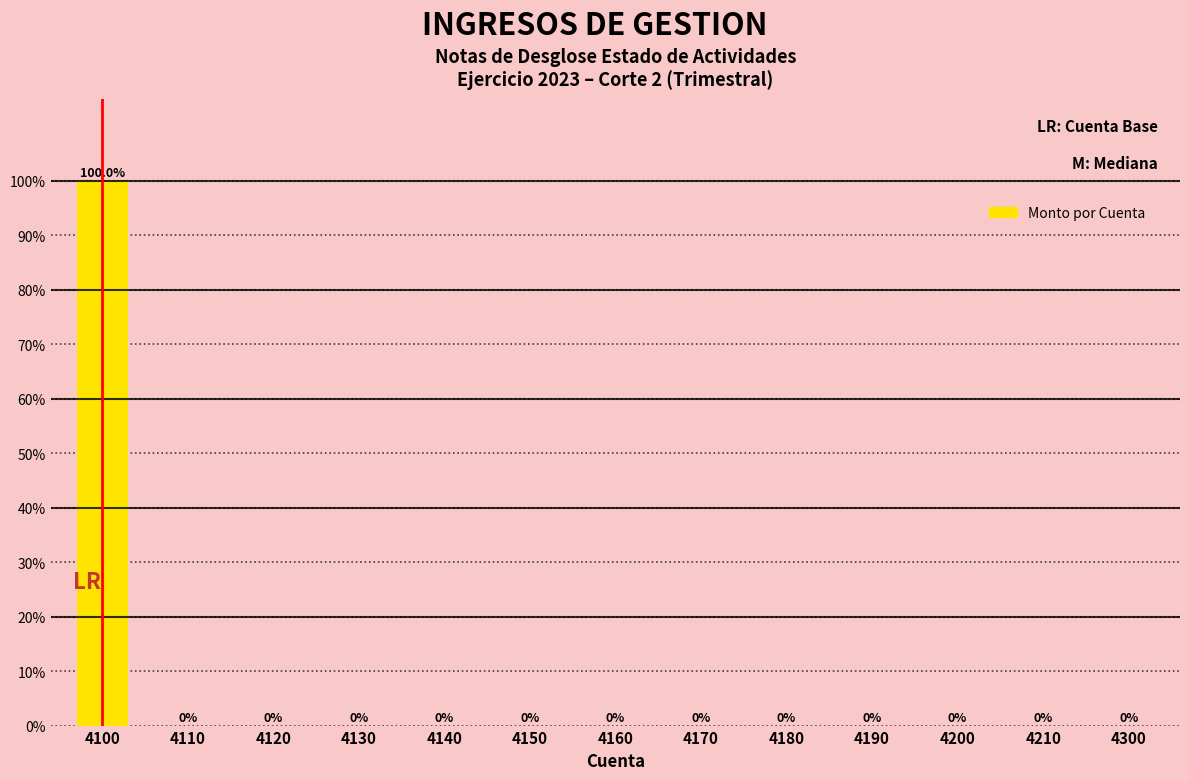

Reading left to right, transcribe all the data shown in this chart.

4100=100	4110=0	4120=0	4130=0	4140=0	4150=0	4160=0	4170=0	4180=0	4190=0	4200=0	4210=0	4300=0